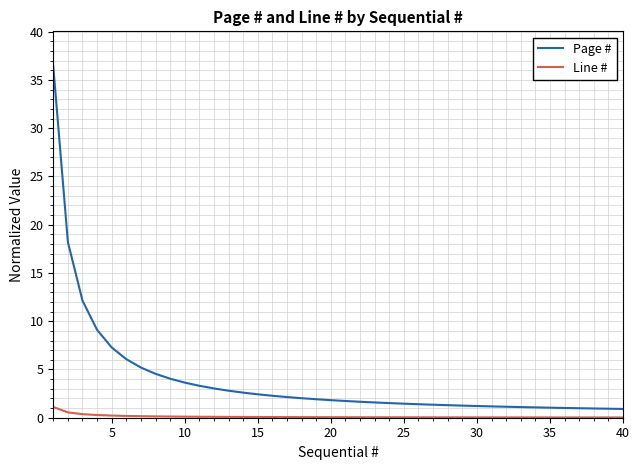

Which series has the widest spread of values?

Page #